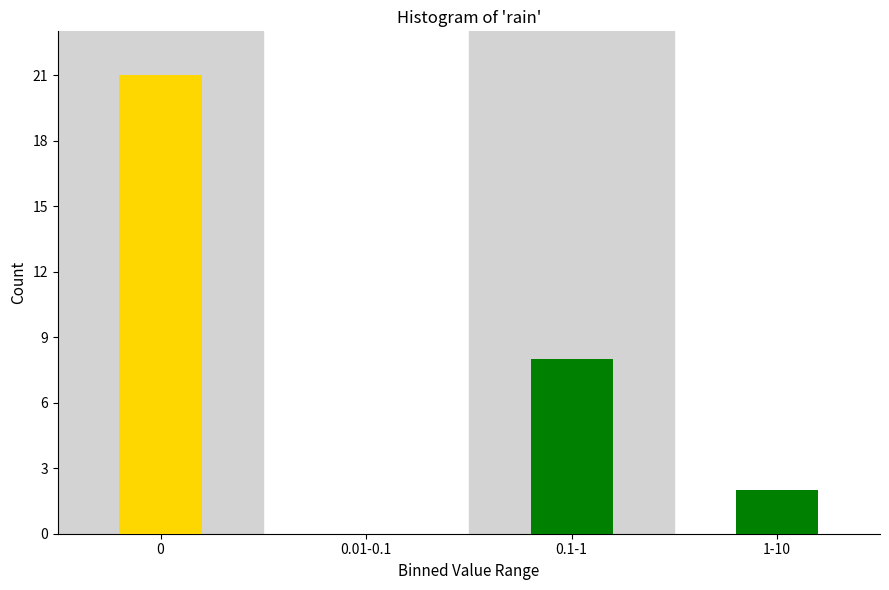

Reading left to right, list all the values displayed in this chart.

0=21	0.01-0.1=0	0.1-1=8	1-10=2